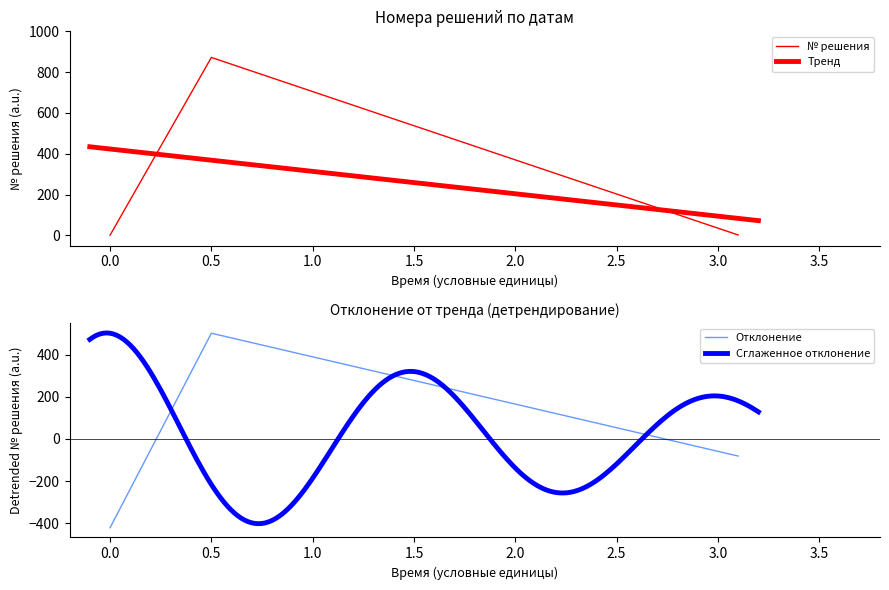

What is the lowest value of the Отклонение series?

-422.3